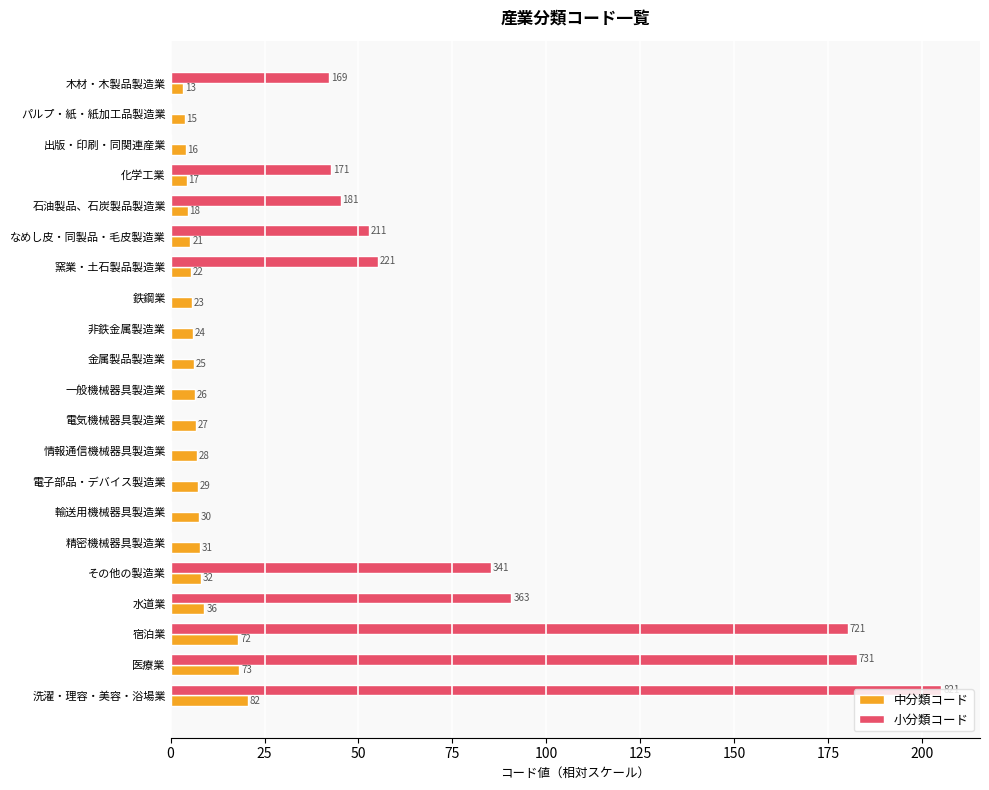

What is the average value of the 中分類コード series?

7.9